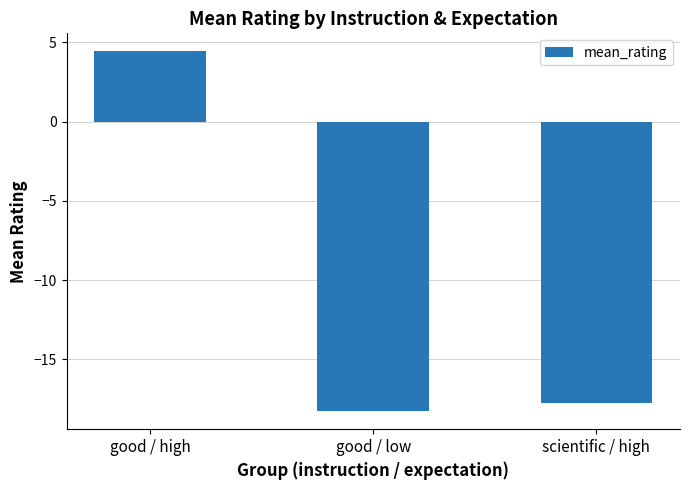

What is the change in value from good / low to scientific / high?

+0.5